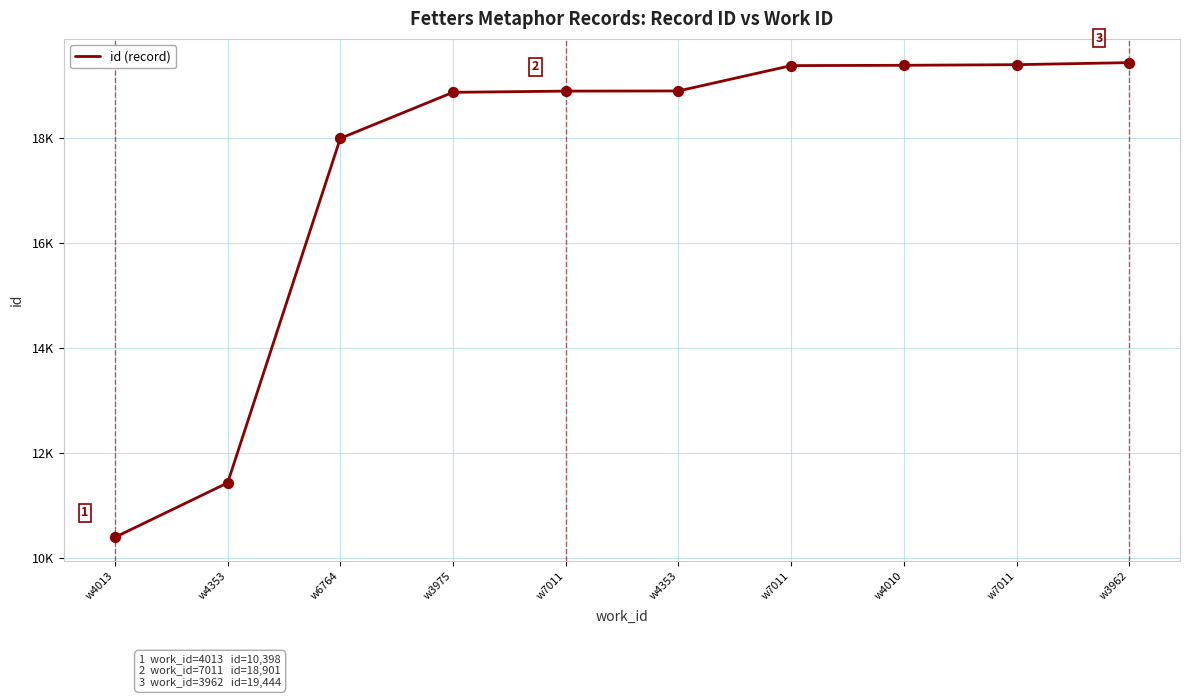

Which has a higher value, w7011 or w3962?

w3962